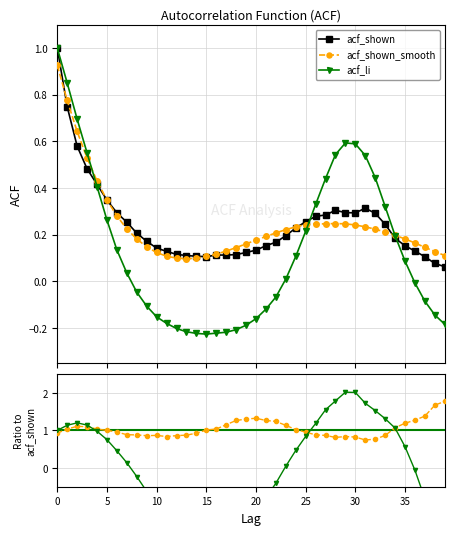

Reading left to right, transcribe all the data shown in this chart.

acf_shown: 1.0	0.7	0.6	0.5	0.4	0.3	0.3	0.3	0.2	0.2	0.1	0.1	0.1	0.1	0.1	0.1	0.1	0.1	0.1	0.1	0.1	0.2	0.2	0.2	0.2	0.3	0.3	0.3	0.3	0.3	0.3	0.3	0.3	0.2	0.2	0.2	0.1	0.1	0.1	0.1
acf_shown_smooth: 0.9	0.8	0.6	0.5	0.4	0.3	0.3	0.2	0.2	0.1	0.1	0.1	0.1	0.1	0.1	0.1	0.1	0.1	0.1	0.2	0.2	0.2	0.2	0.2	0.2	0.2	0.2	0.2	0.2	0.2	0.2	0.2	0.2	0.2	0.2	0.2	0.2	0.1	0.1	0.1
acf_li: 1.0	0.8	0.7	0.6	0.4	0.3	0.1	0.0	-0.0	-0.1	-0.2	-0.2	-0.2	-0.2	-0.2	-0.2	-0.2	-0.2	-0.2	-0.2	-0.2	-0.1	-0.1	0.0	0.1	0.2	0.3	0.4	0.5	0.6	0.6	0.5	0.4	0.3	0.2	0.1	-0.0	-0.1	-0.1	-0.2